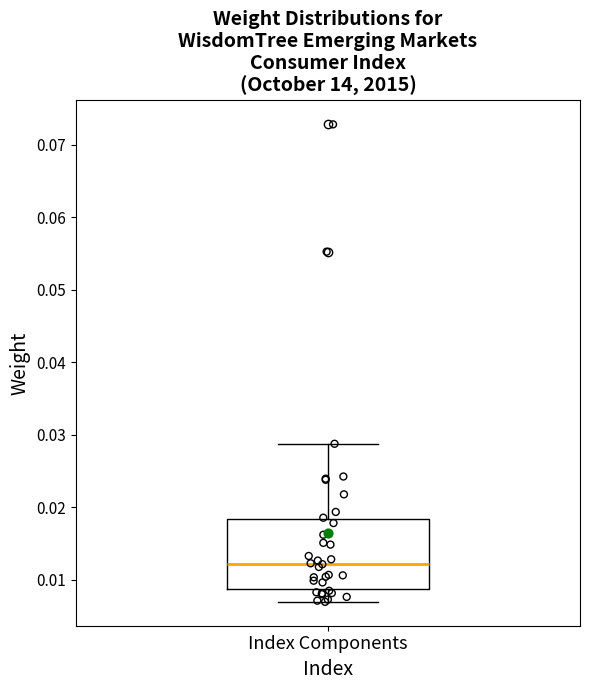

Where does the lower whisker of the box for Index Components end on the y-axis? The values are not printed on the chart, so give them approximately, as read against the axis.

0.007